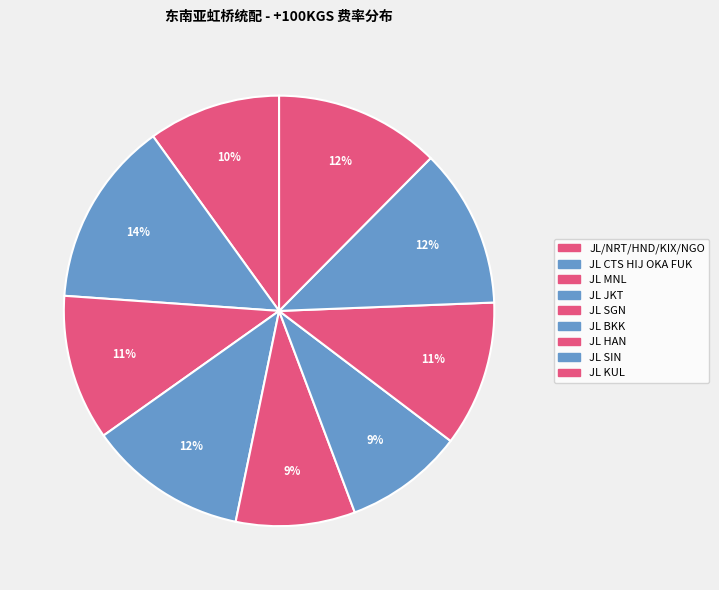

Is there a majority slice in this chart?

No